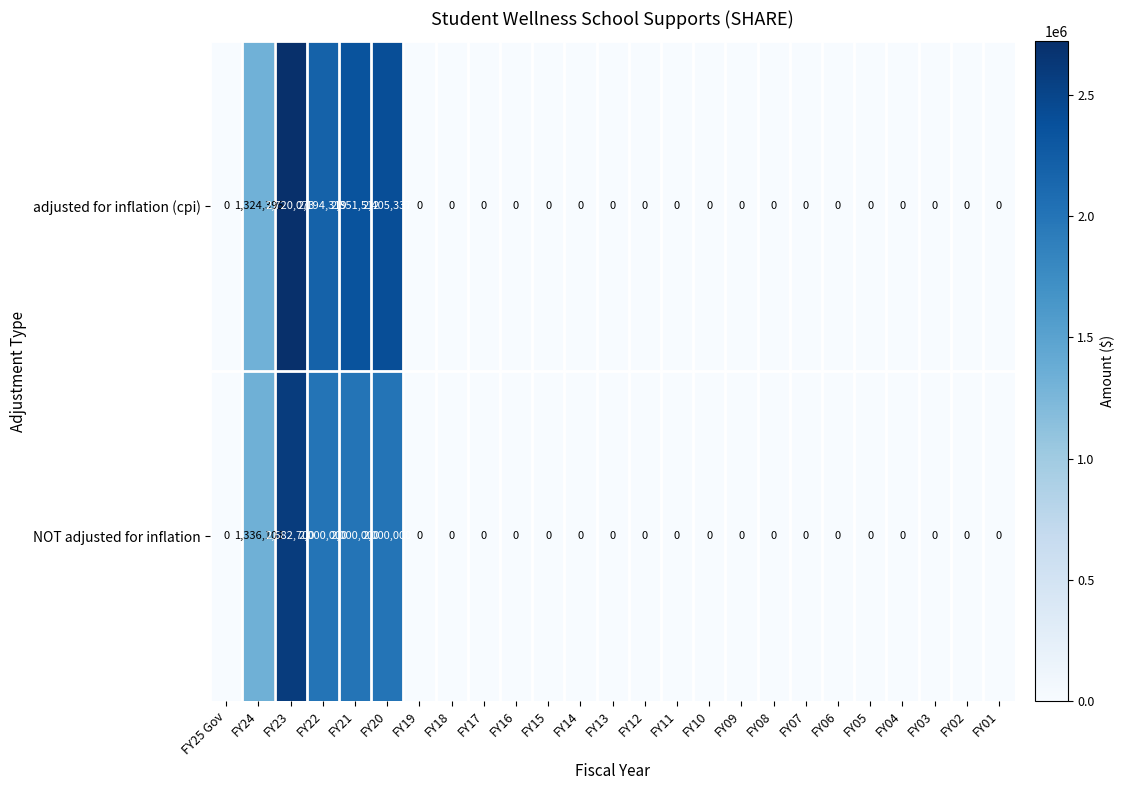

Which series has the largest range (max minus min)?

adjusted for inflation (cpi)